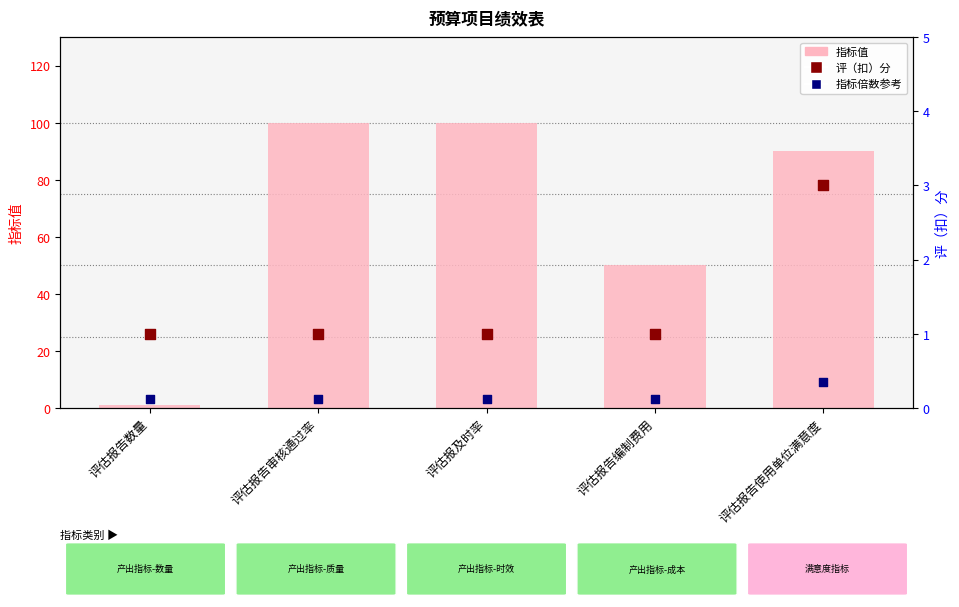

At how many categories does at least one series exceed 79?

3